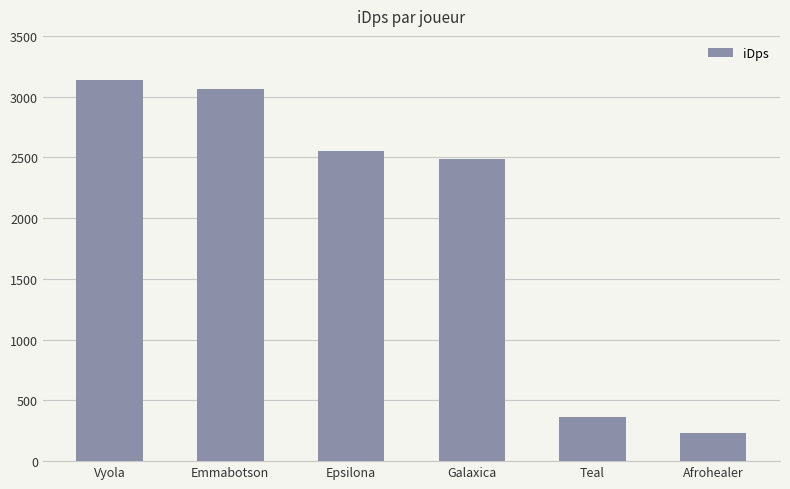

List the labels in order of value, smallest first.

Afrohealer, Teal, Galaxica, Epsilona, Emmabotson, Vyola